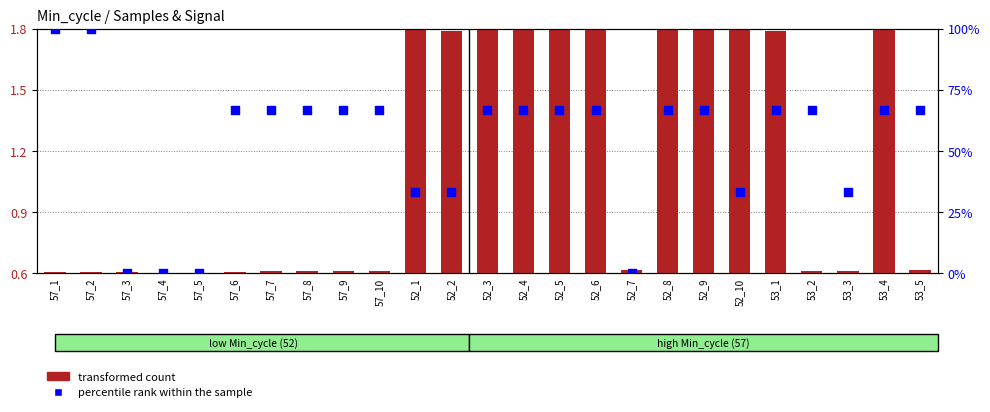

Which series has the largest Y range (max minus min)?

percentile rank within the sample